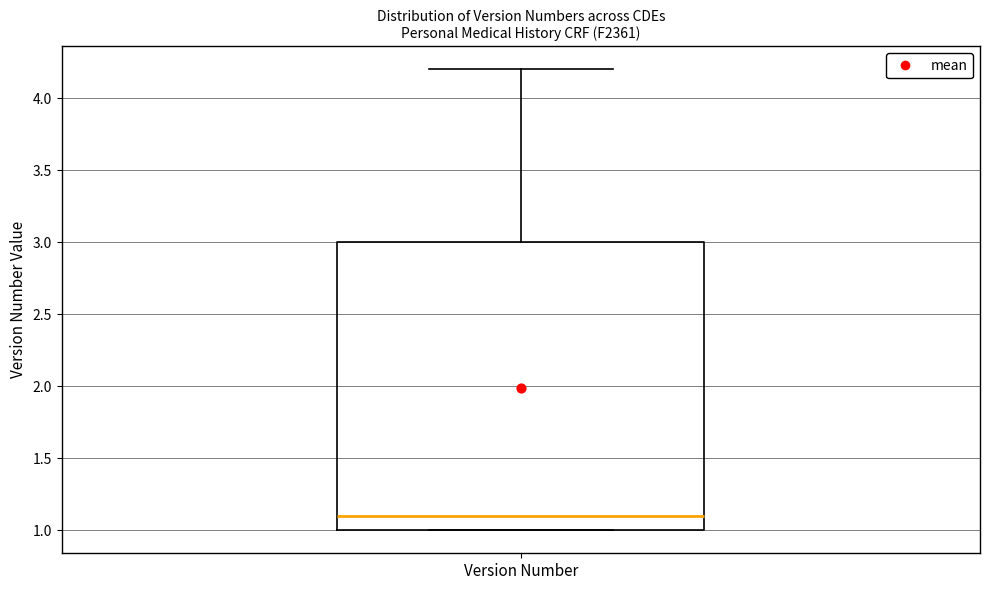

Where does the upper whisker of the box for Version Number end on the y-axis? The values are not printed on the chart, so give them approximately, as read against the axis.

4.2